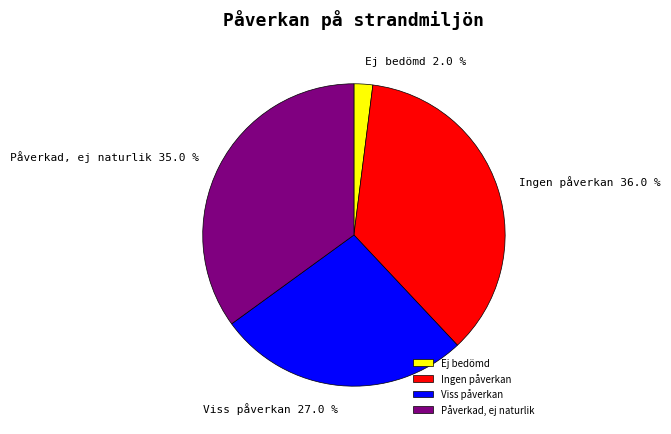

True or false: Påverkad, ej naturlik accounts for 35% of the total.

True